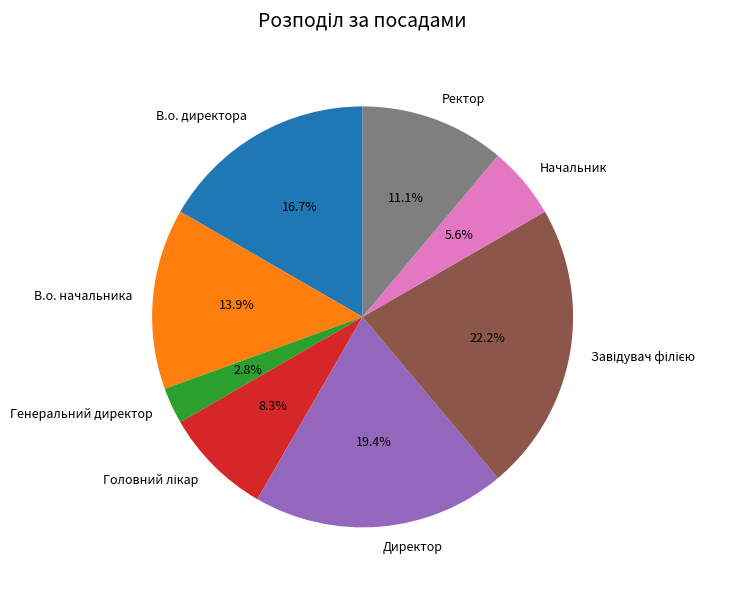

How many slices are in this pie chart?

8